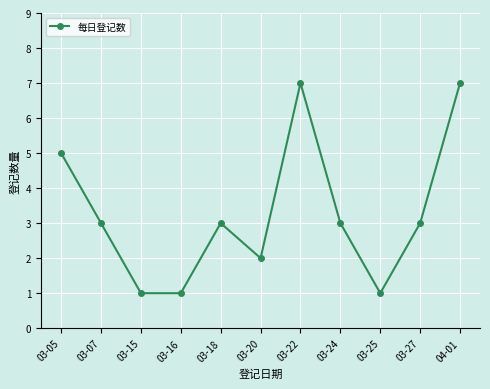

At which label does the data first exceed 3?

03-05